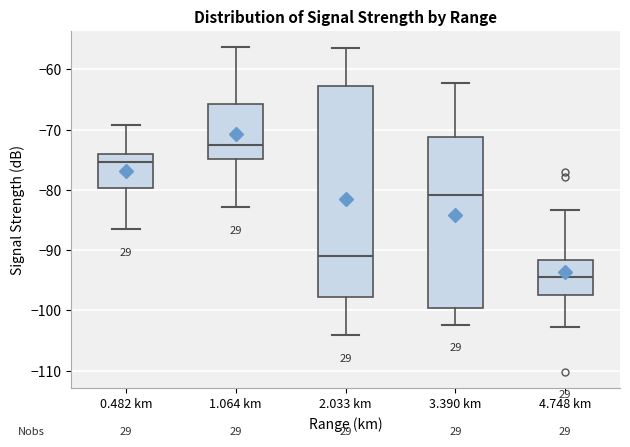

Which box's median line is the lowest?

4.748 km